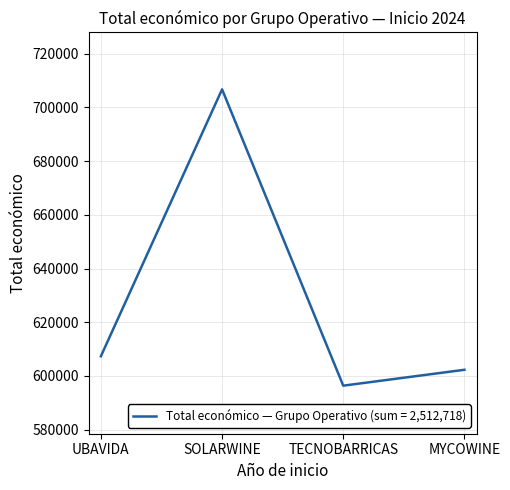

Is this an area chart (filled region under the line)?

No